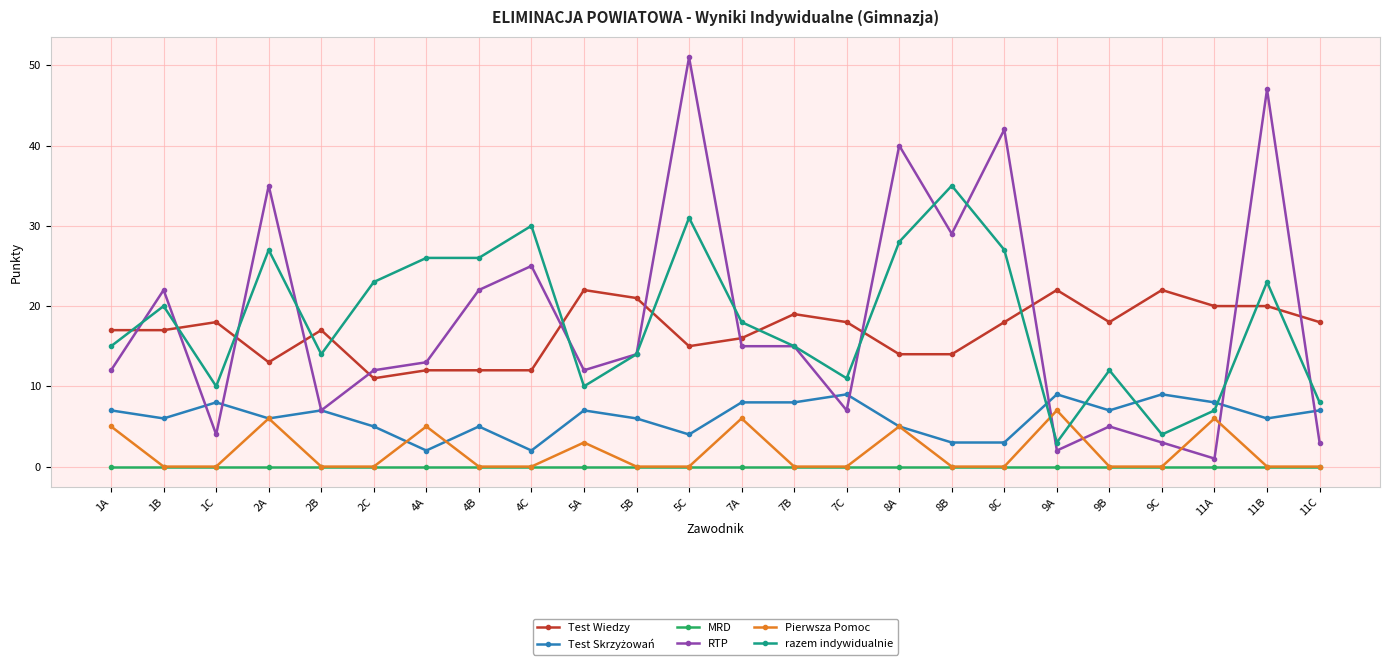

Which series has the widest spread of values?

RTP